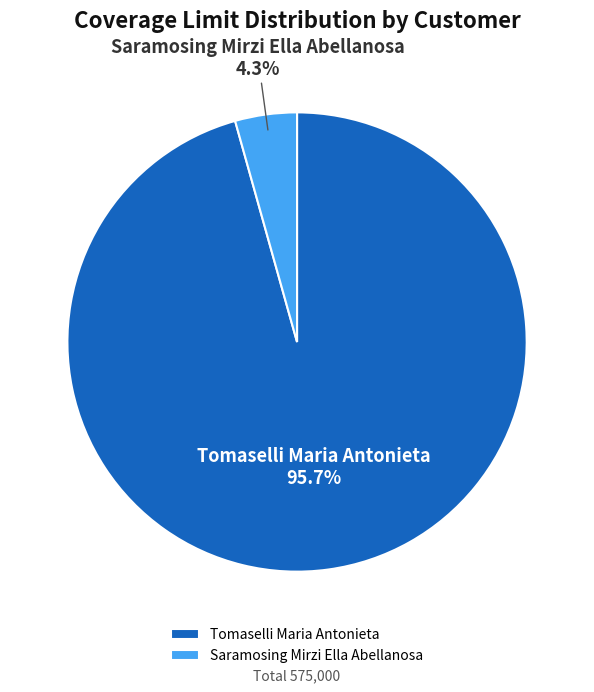

Rank the categories by value from lowest to highest.

Saramosing Mirzi Ella Abellanosa, Tomaselli Maria Antonieta